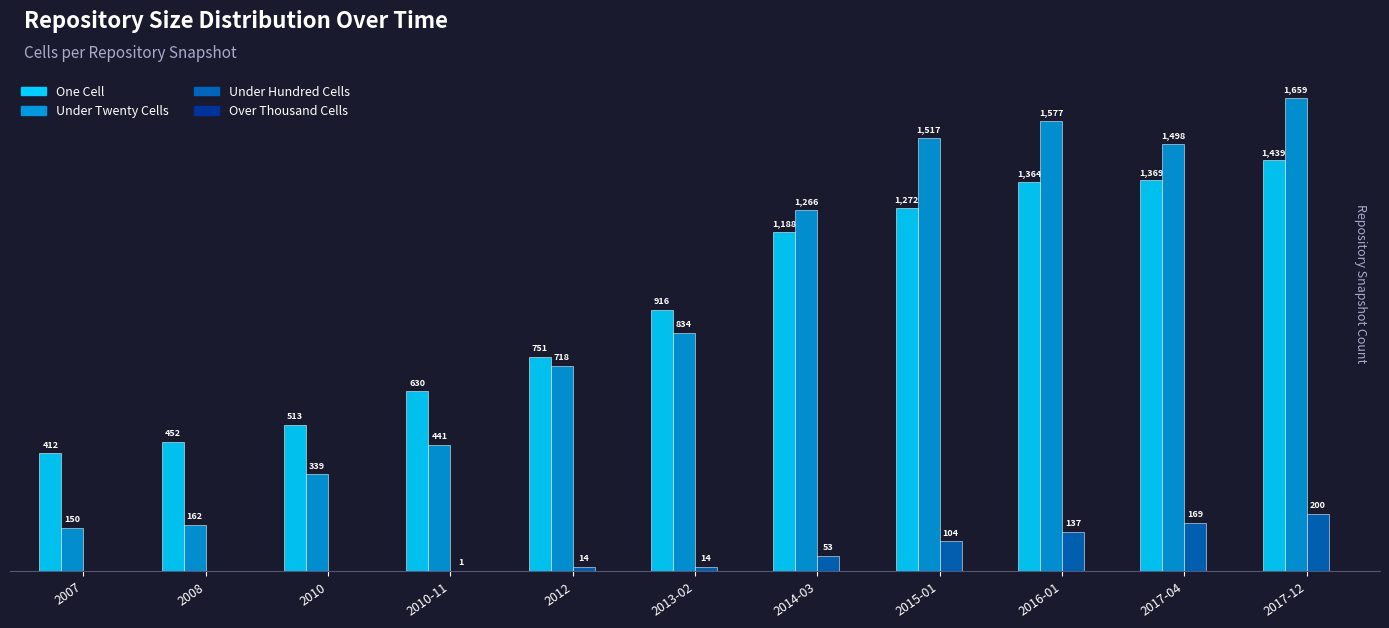

Which label corresponds to the largest value in the chart?

2017-12